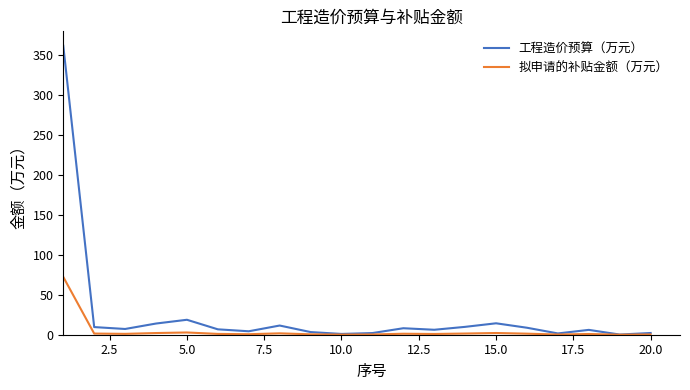

What is the maximum value shown in the chart?

361.8